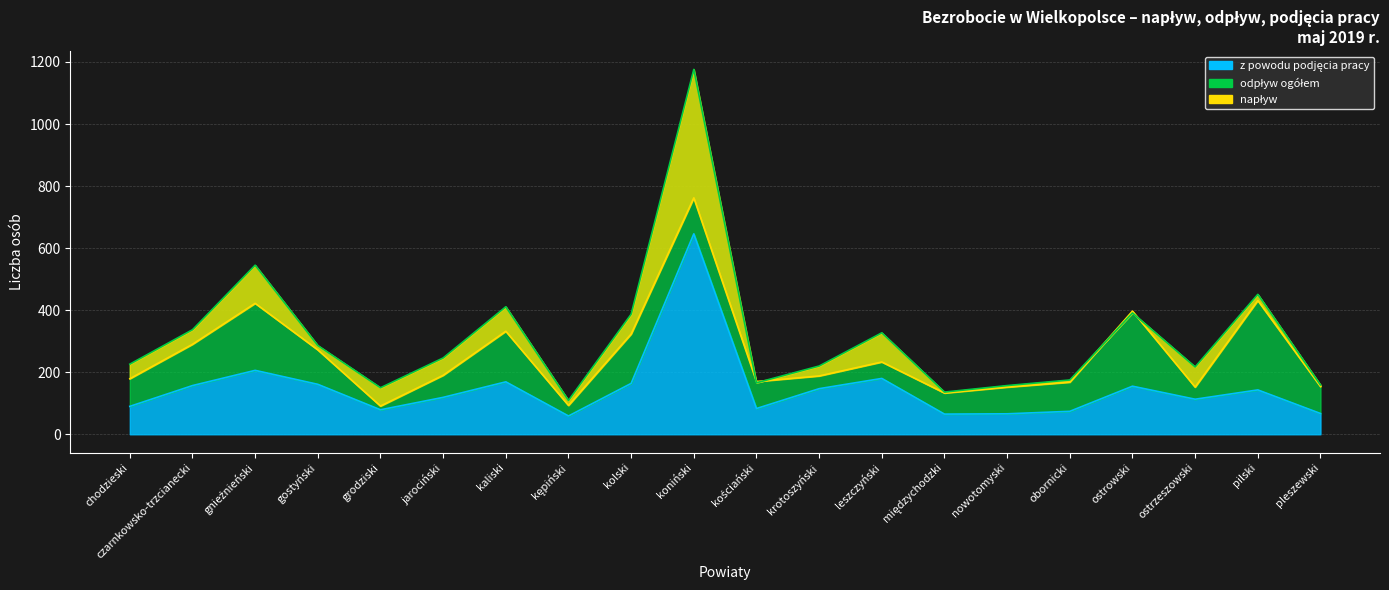

Rank the series at obornicki from lowest to highest value.

z powodu podjęcia pracy, napływ, odpływ